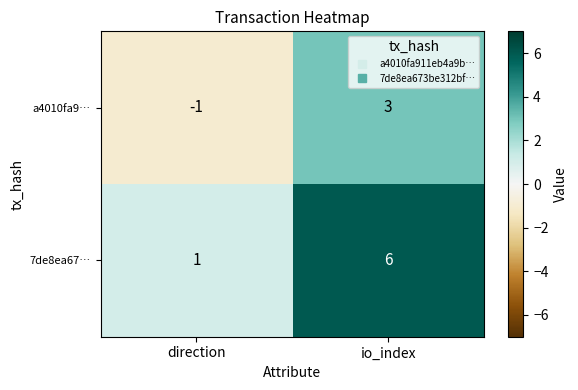

The value of 7de8ea67… at io_index is 4. True or false?

False